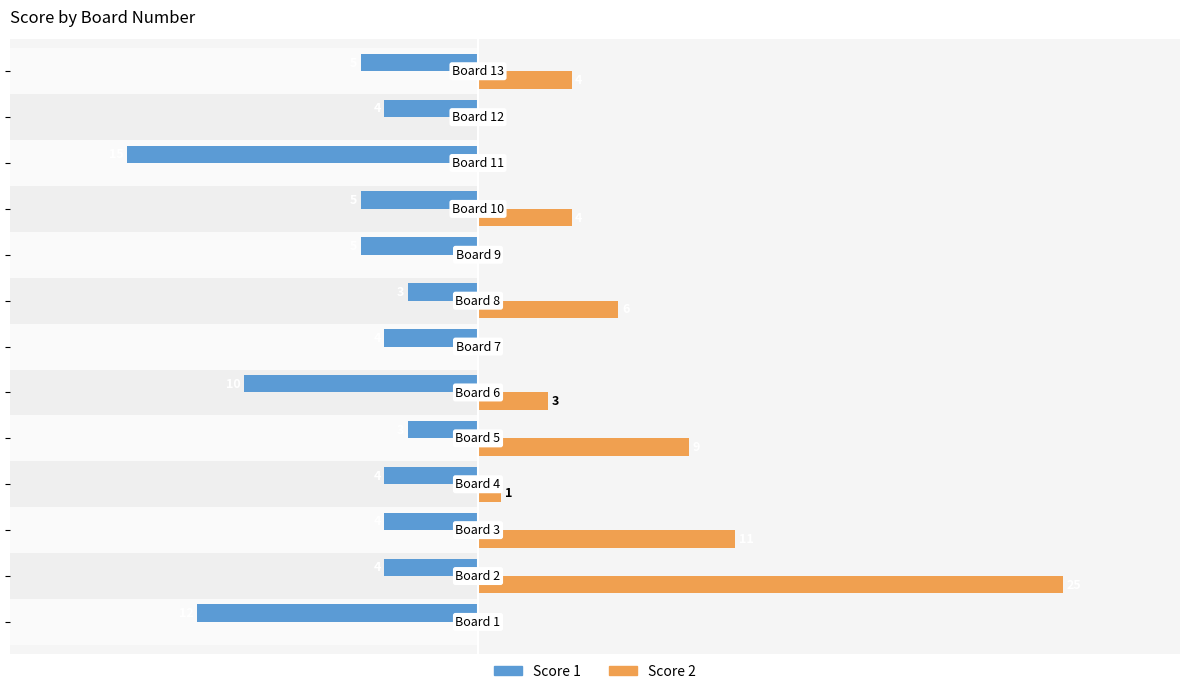

List the series in order of their overall mean, highest first.

Score 2, Score 1